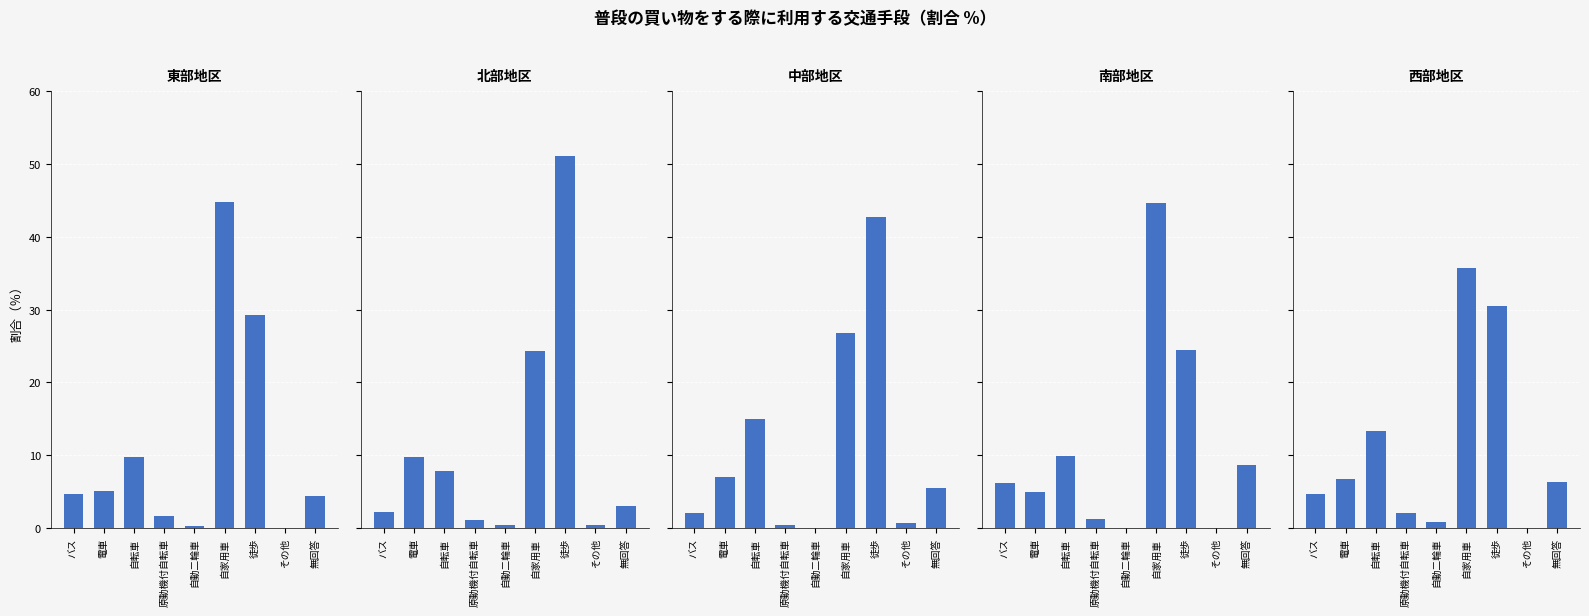

At which label does 南部地区 first exceed 6?

バス